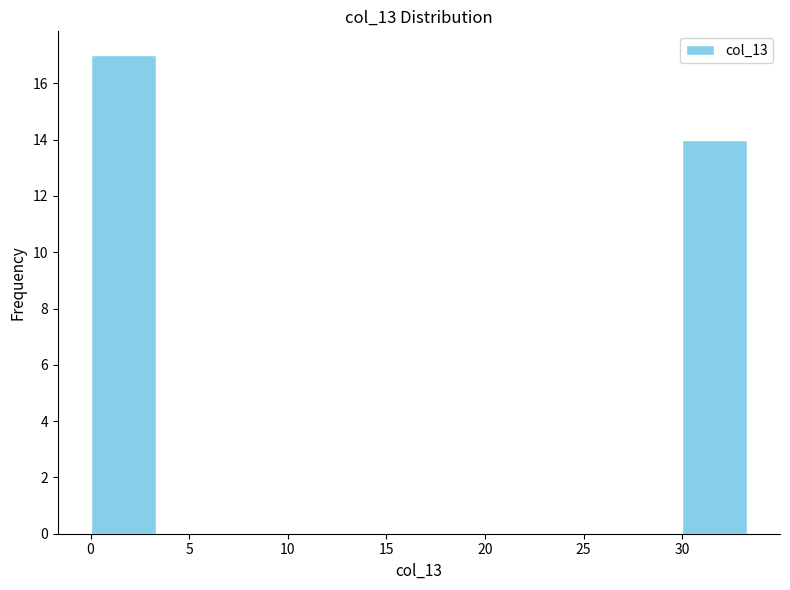

Reading left to right, list every bar in this chart as the range it spans on the x-axis followed by its height. Neither the bar edges nor the heights are printed on the chart, so give them approximately, as read against the axes.

0.0 to 3.5: 17
3.5 to 6.5: 0
6.5 to 10.0: 0
10.0 to 13.5: 0
13.5 to 16.5: 0
16.5 to 20.0: 0
20.0 to 23.5: 0
23.5 to 26.5: 0
26.5 to 30.0: 0
30.0 to 33.5: 14